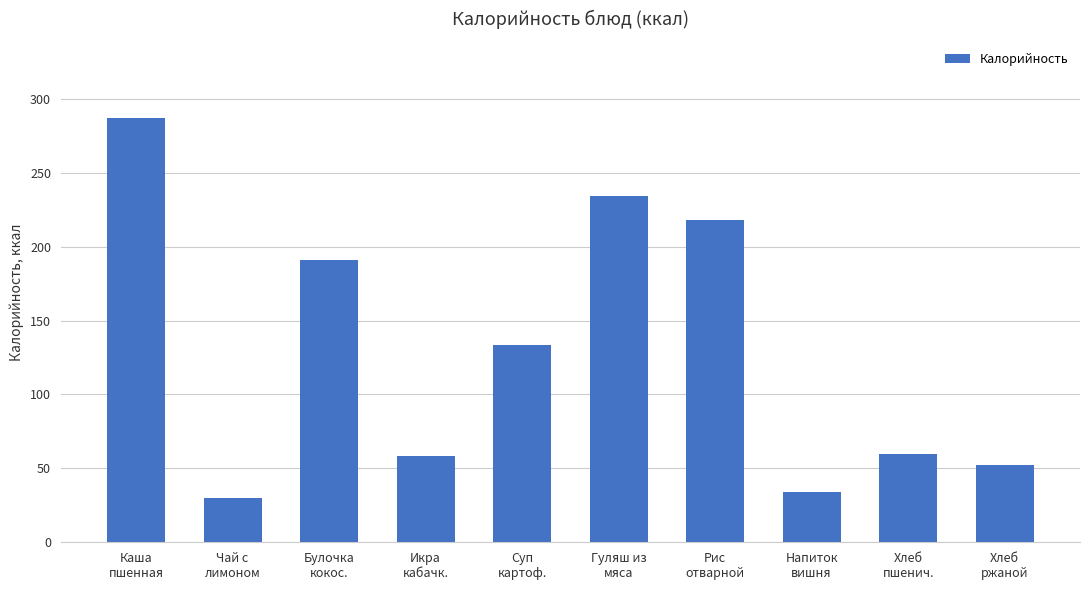

What is the difference between the second highest and minimum values?

204.4